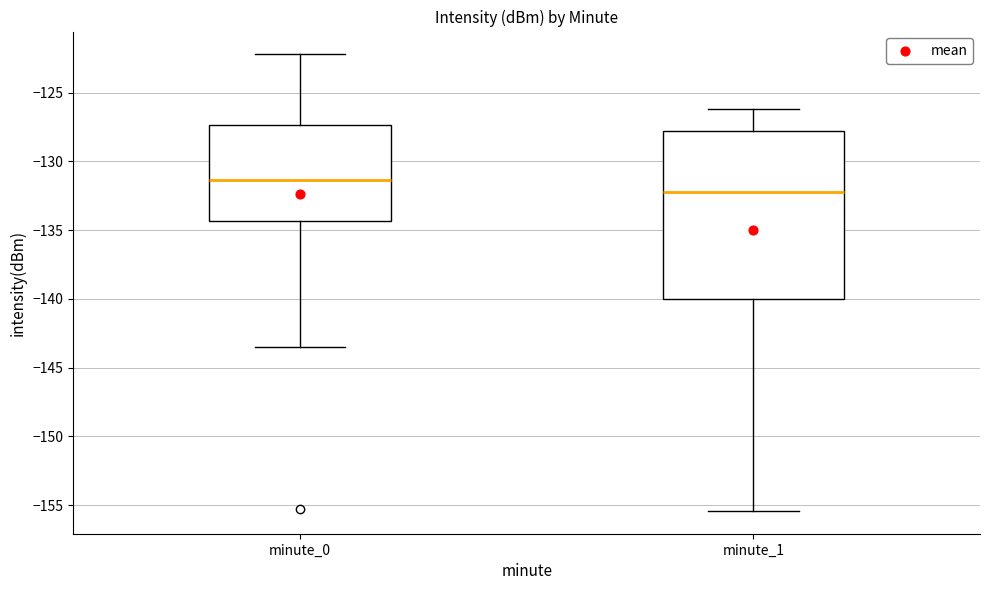

Which box's median line is the lowest?

minute_1